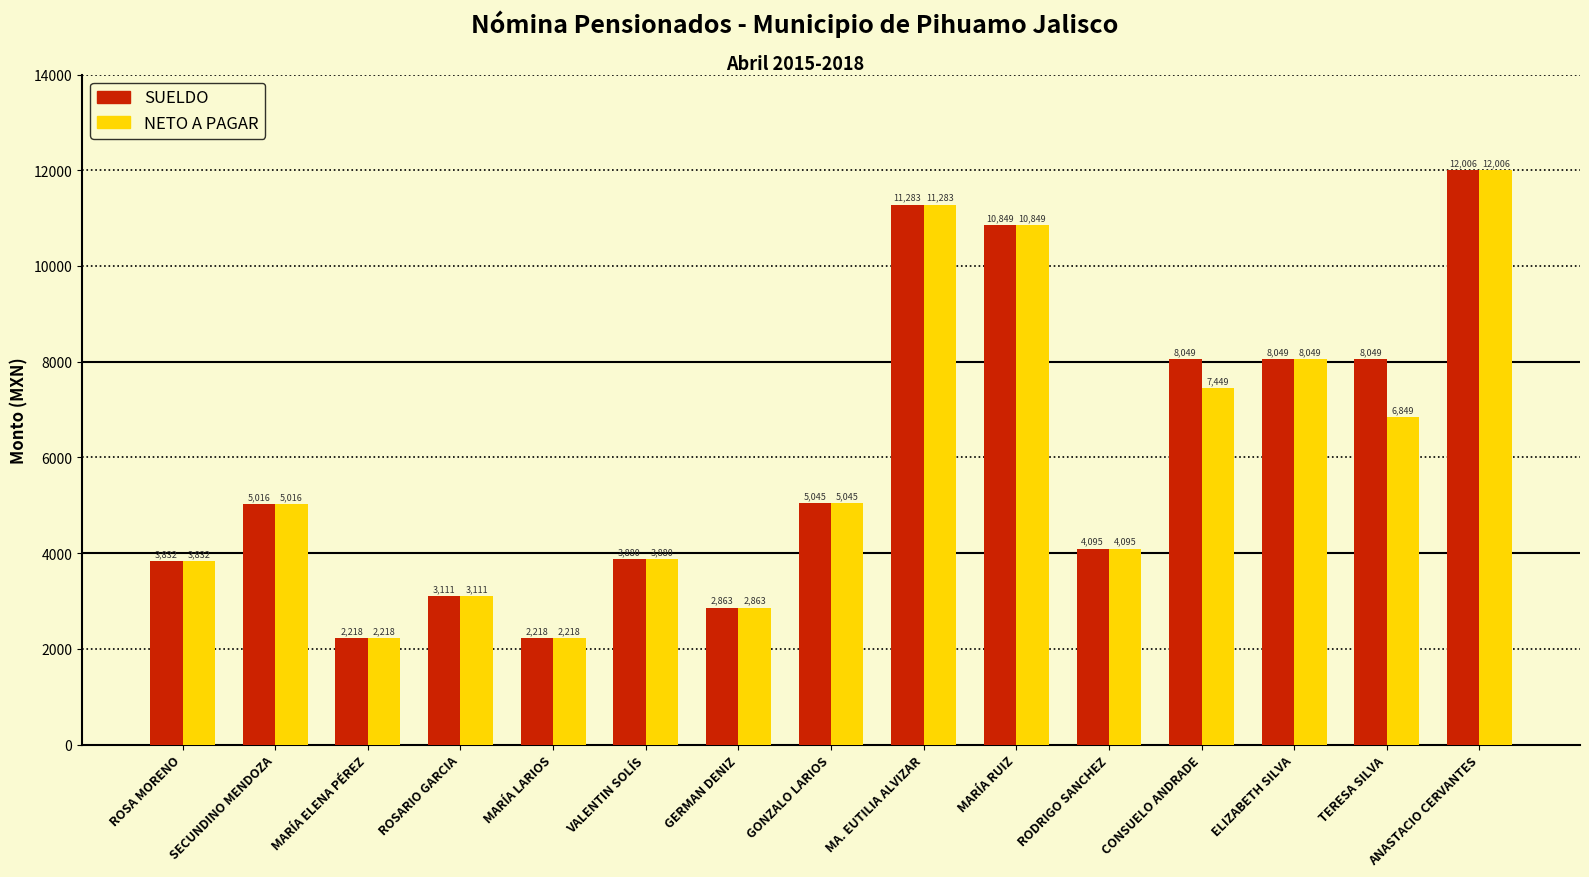

Rank the series by their average value, from lowest to highest.

NETO A PAGAR, SUELDO